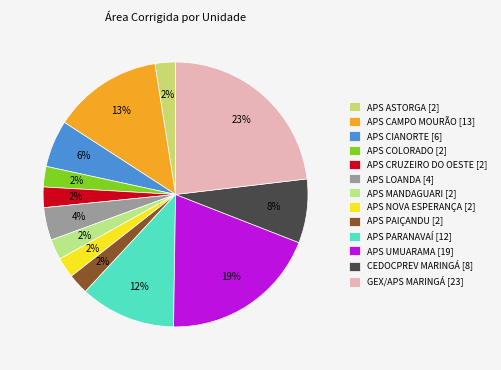

What percentage is the APS PAIÇANDU slice, to the nearest percent?

2%